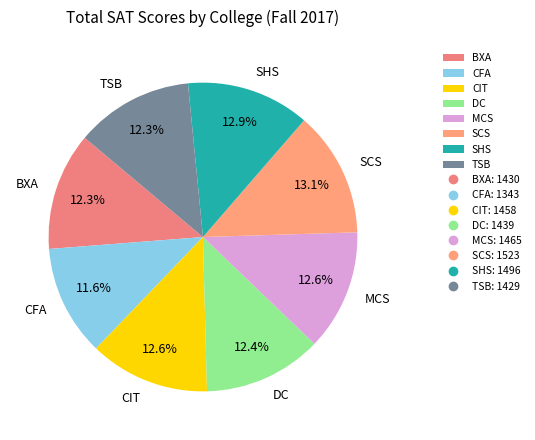

Which category has the smallest portion of the pie?

CFA